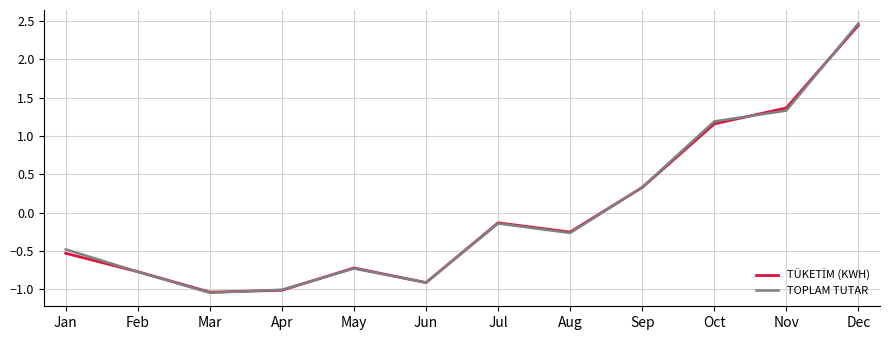

True or false: TOPLAM TUTAR has a value of -0.6 at Jan.

False